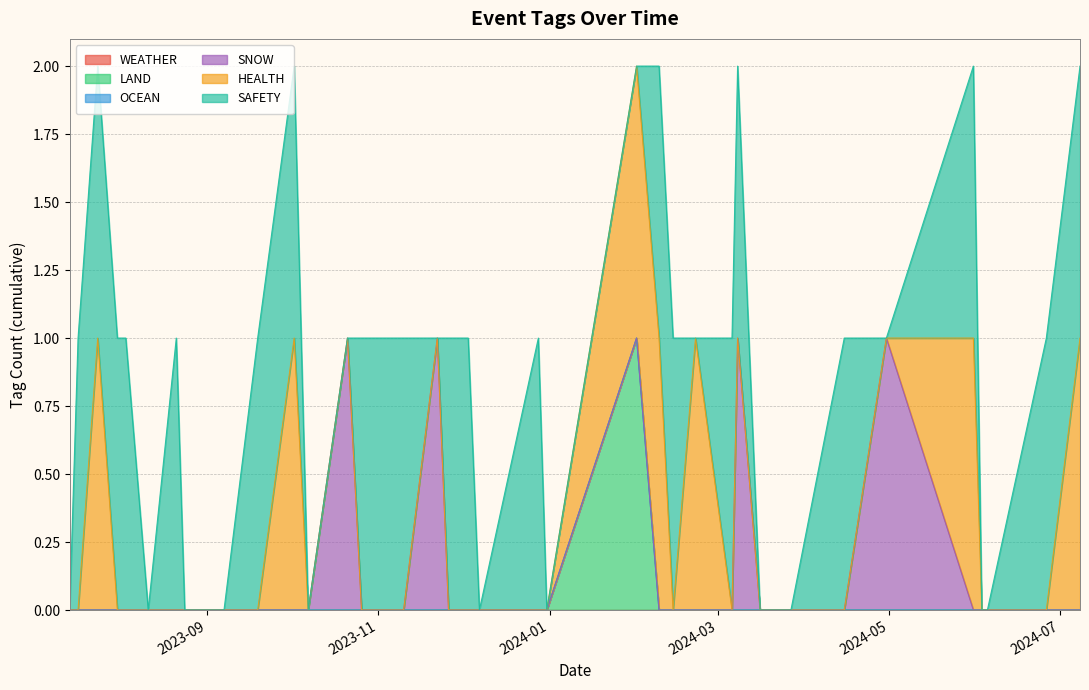

True or false: HEALTH has more than 1 points higher than both neighbors.

True